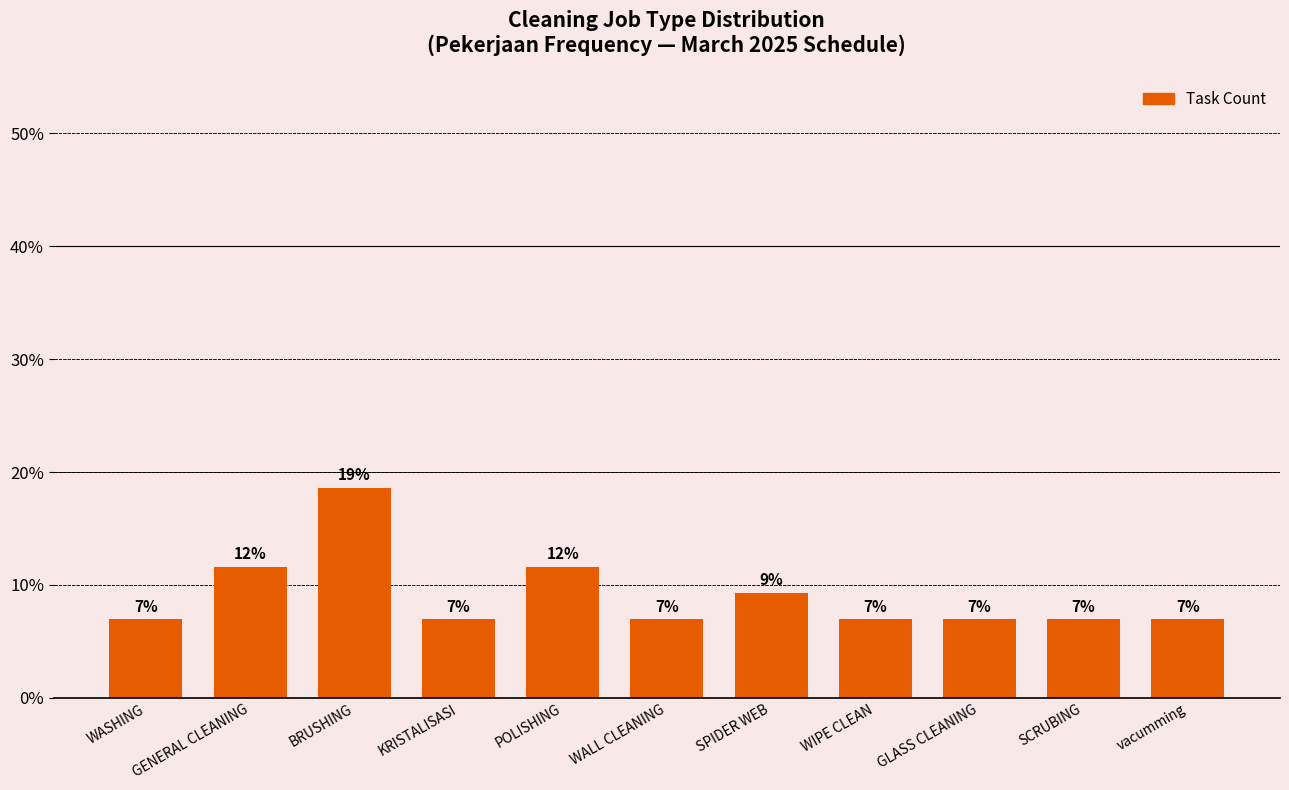

What is the value of the 3rd bar from the left?

18.6